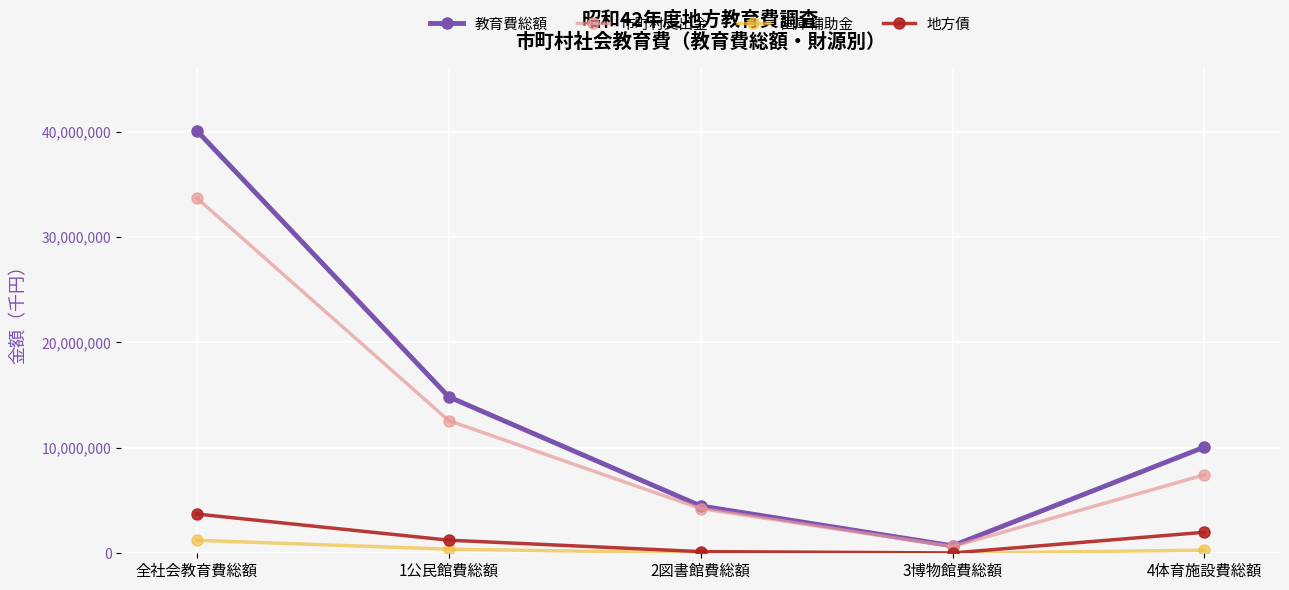

In 国庫補助金, how many points are lower than both neighbors (excluding endpoints)?

1